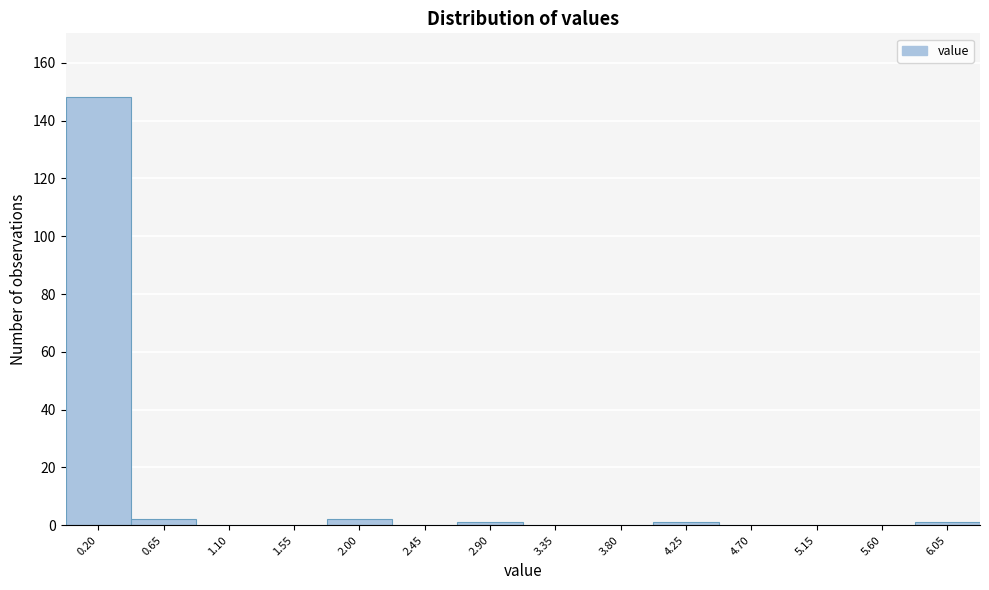

Reading left to right, extract all data points from this chart.

0.20=148	0.65=2	1.10=0	1.55=0	2.00=2	2.45=0	2.90=1	3.35=0	3.80=0	4.25=1	4.70=0	5.15=0	5.60=0	6.05=1